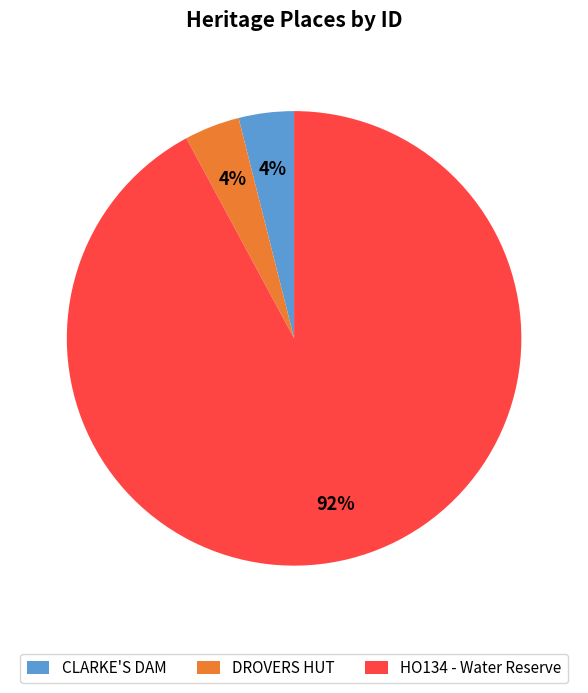

Which has a higher value, DROVERS HUT or HO134 - Water Reserve?

HO134 - Water Reserve